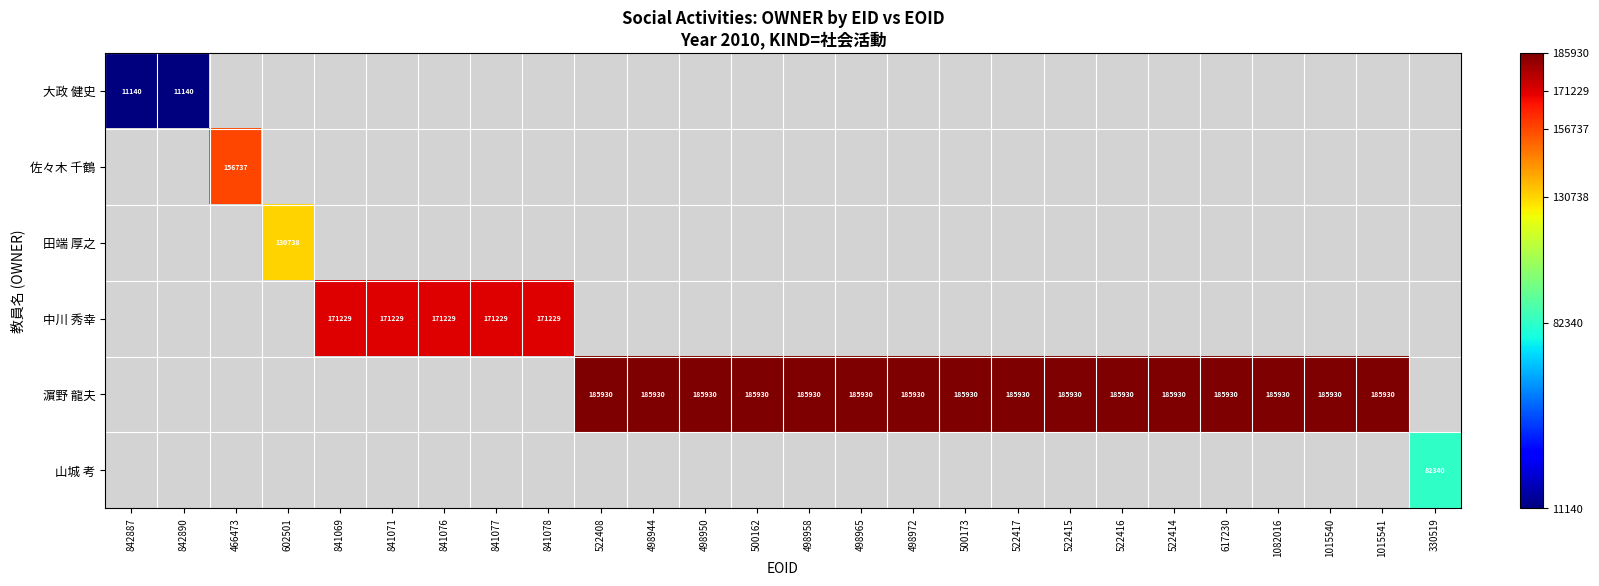

Is it true that 中川 秀幸 equals 285625 at 841078?

False